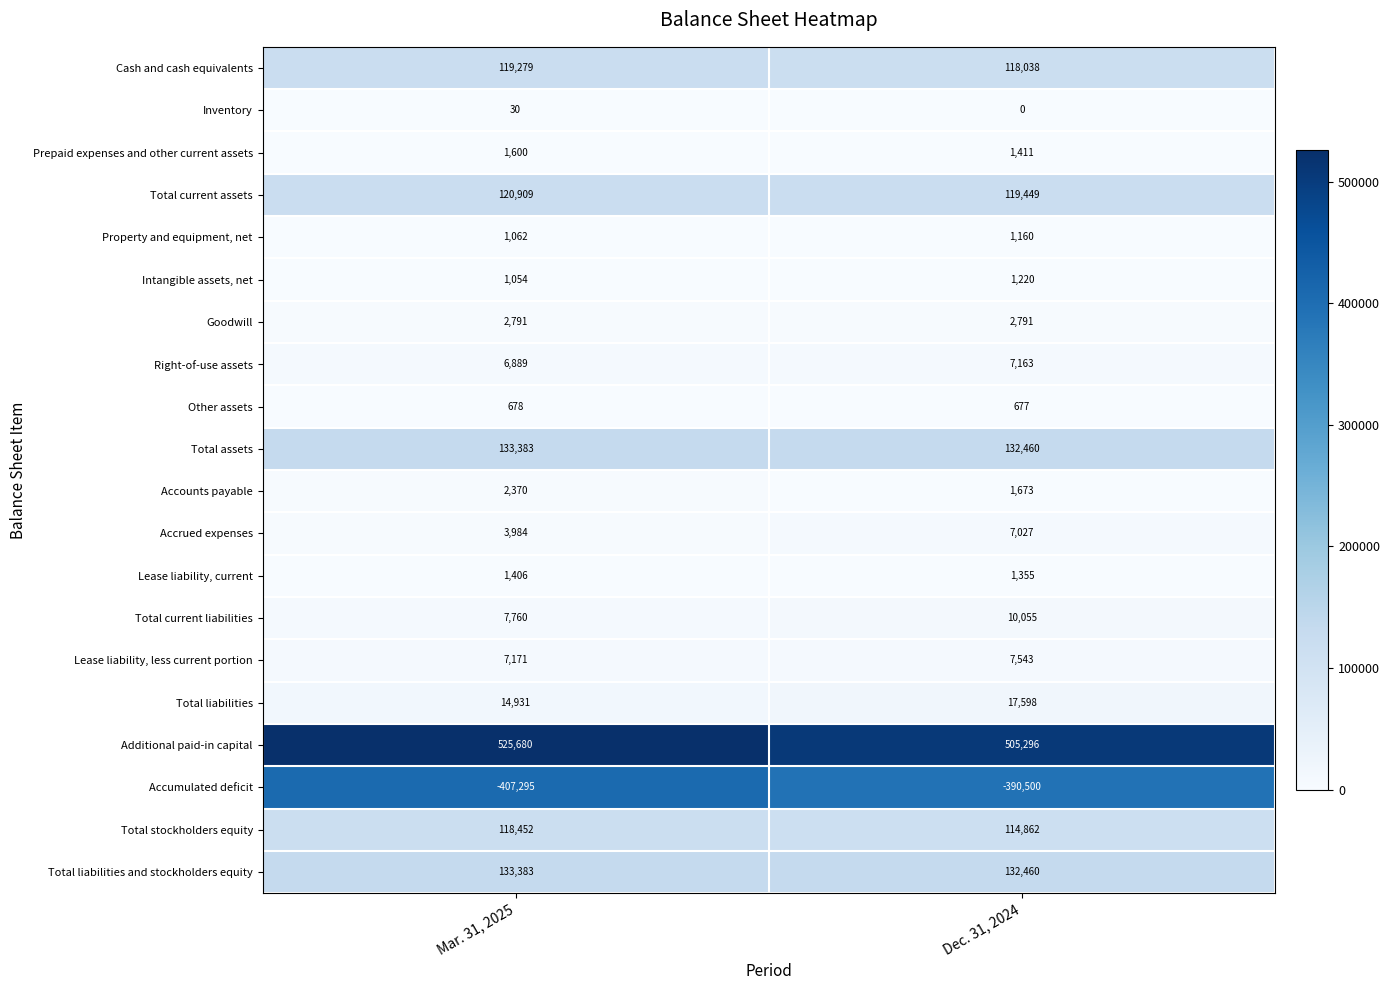

Read the Total current assets value at Mar. 31, 2025, to the nearest 10.

120910